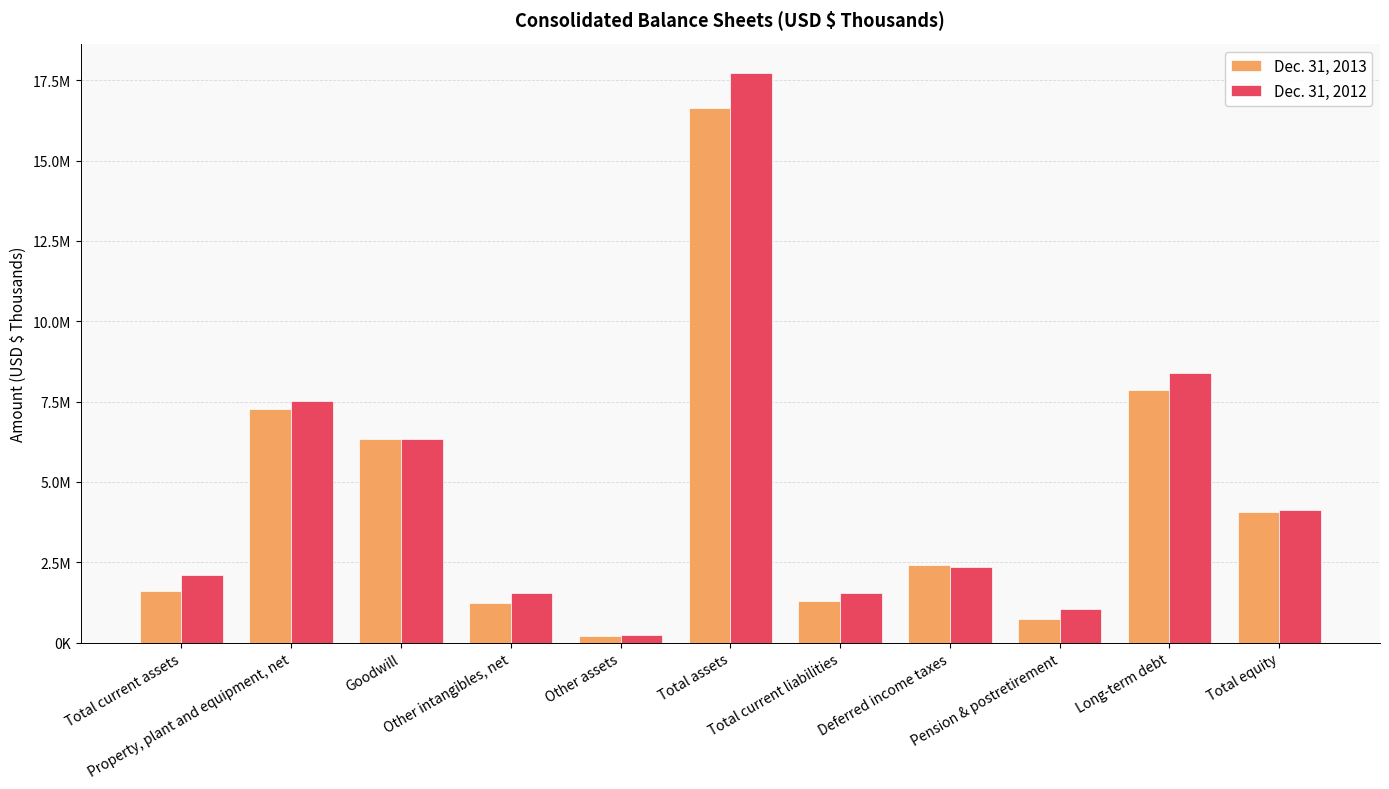

What are all the series names shown in the legend?

Dec. 31, 2013, Dec. 31, 2012